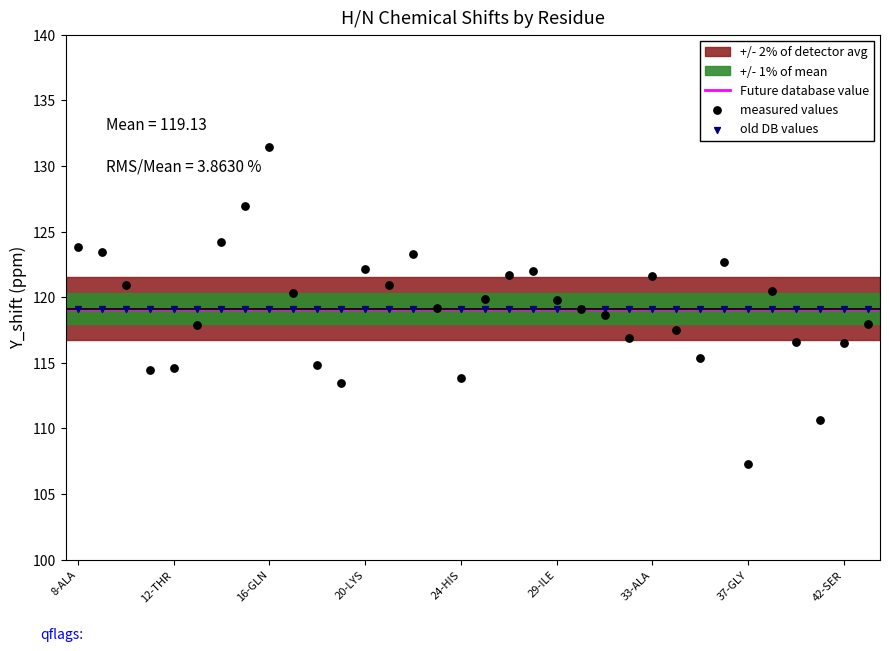

Which series reaches the maximum Y coordinate?

measured values